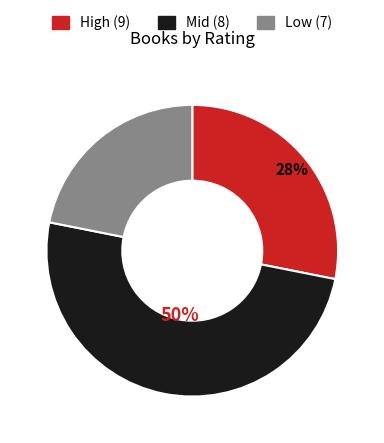

To the nearest percent, what is the difference between the Low (7) and High (9) slice percentages?

6%